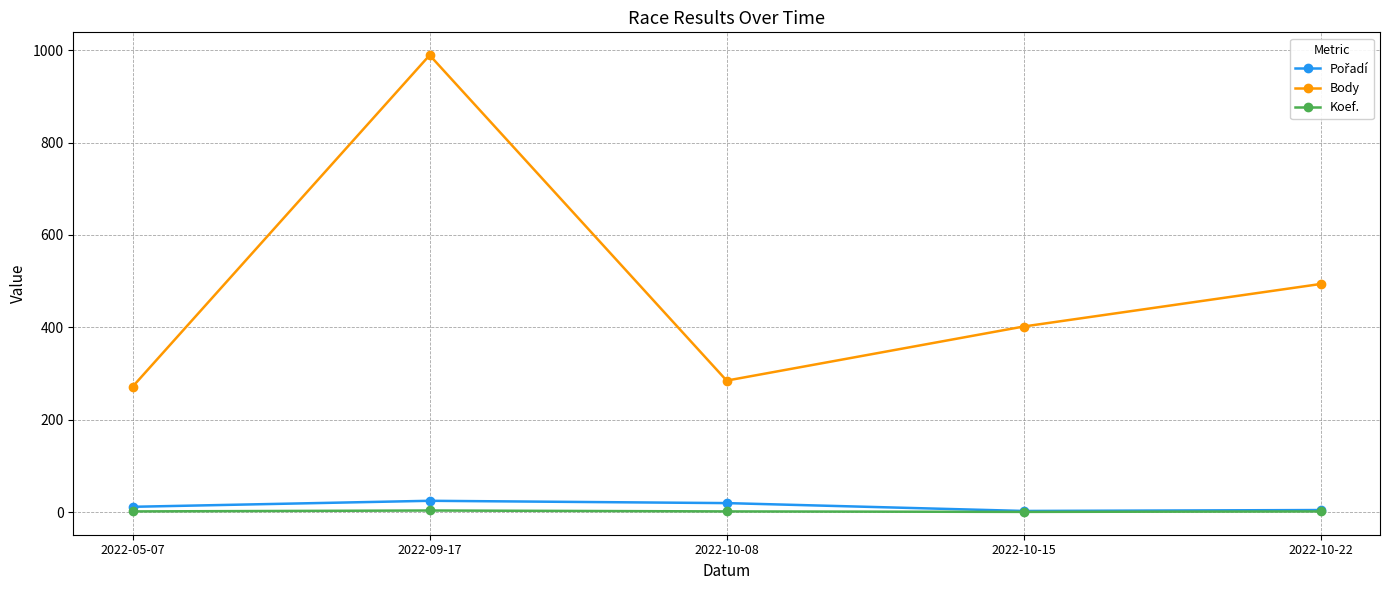

True or false: Body has more than 2 interior local peaks.

False